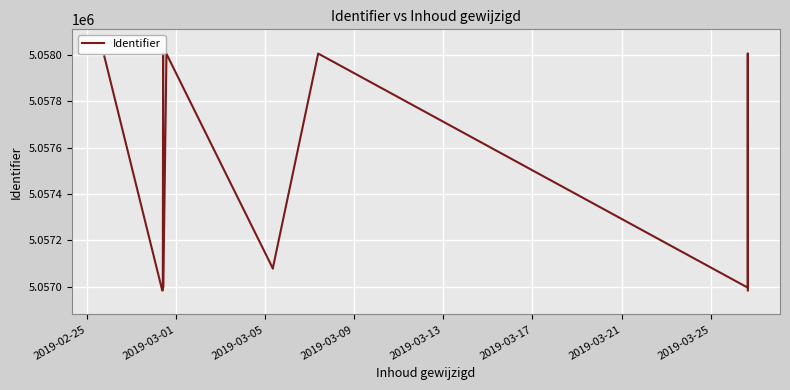

What is the greatest value displayed?

5058007